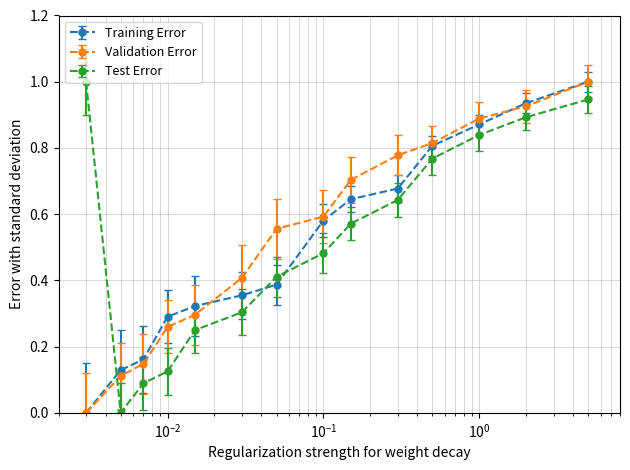

True or false: Training Error and Test Error intersect in this chart.

True